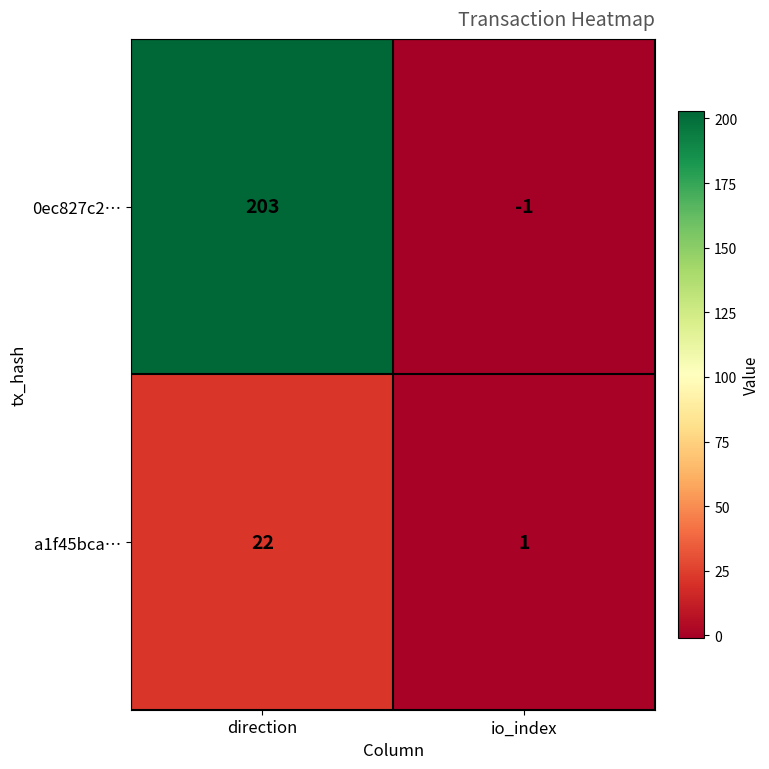

List the series in order of their overall mean, highest first.

0ec827c2…, a1f45bca…